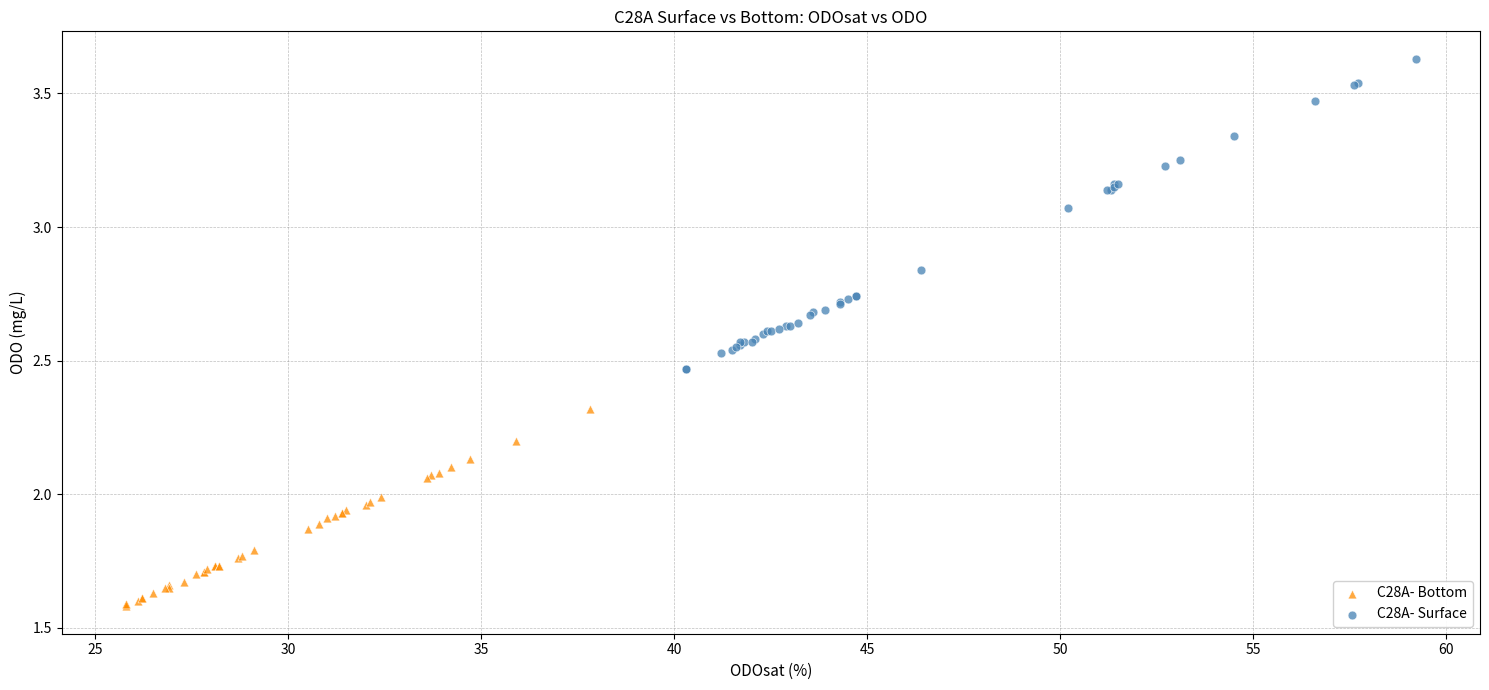

Which series reaches the minimum Y coordinate?

C28A- Bottom